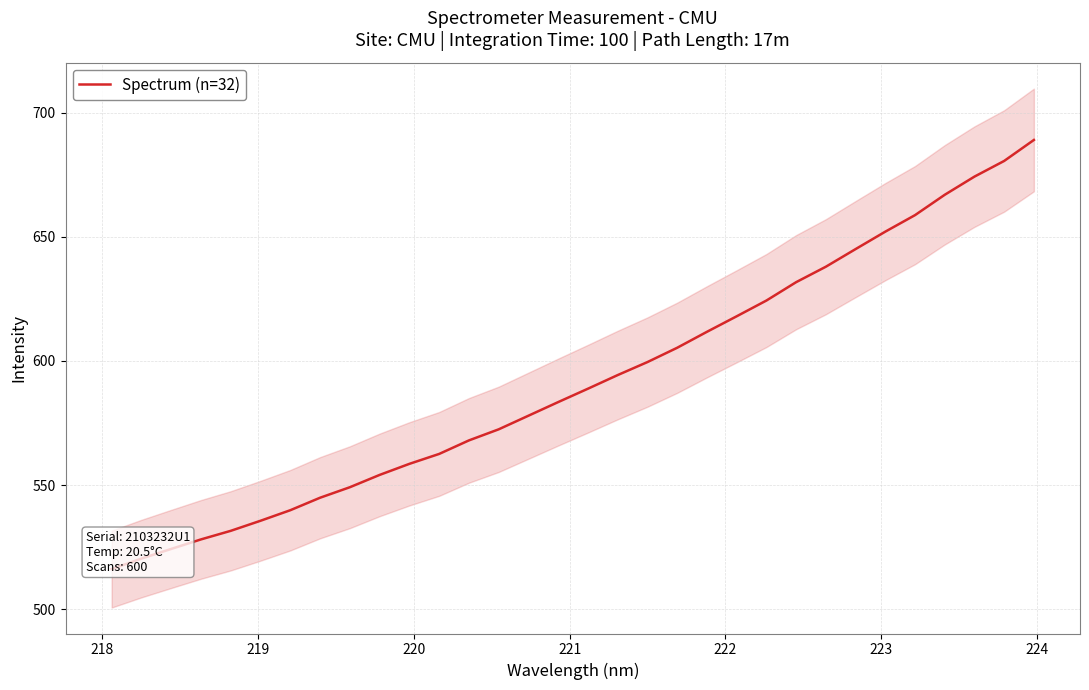

Count the number of categories in the chart.

32